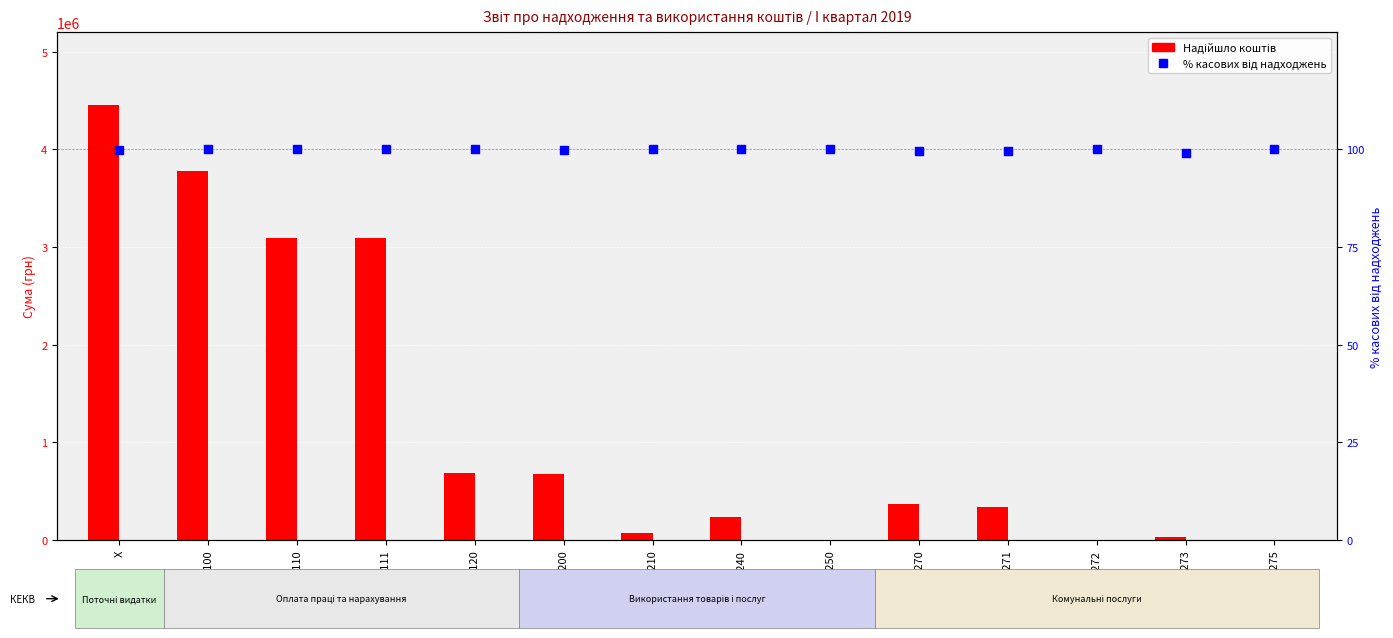

Which series contains the highest Y value?

Надійшло коштів